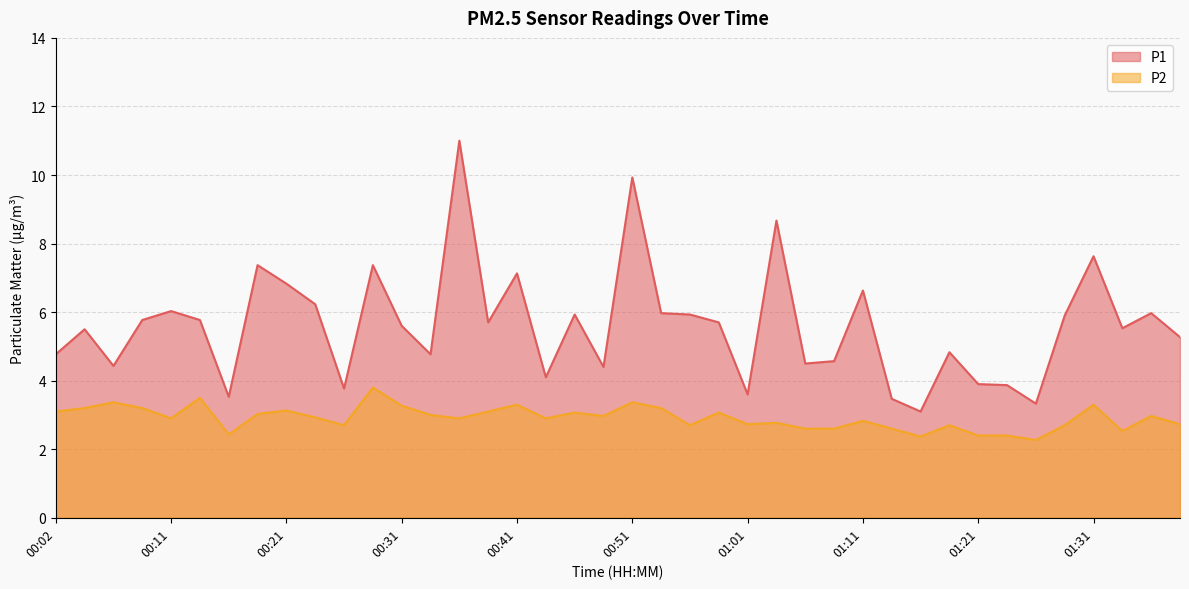

True or false: P2 and P1 intersect in this chart.

False